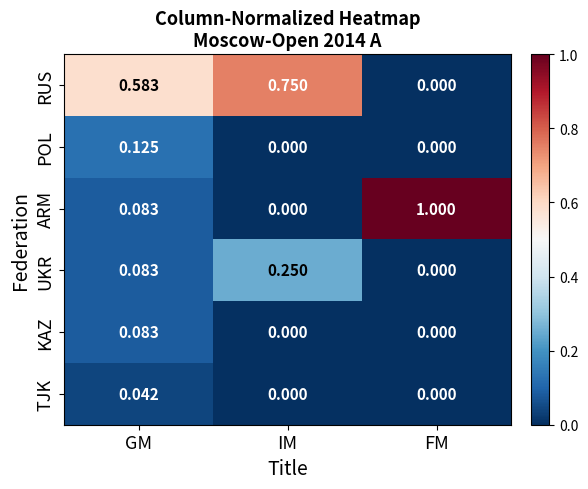

Which series has the widest spread of values?

ARM